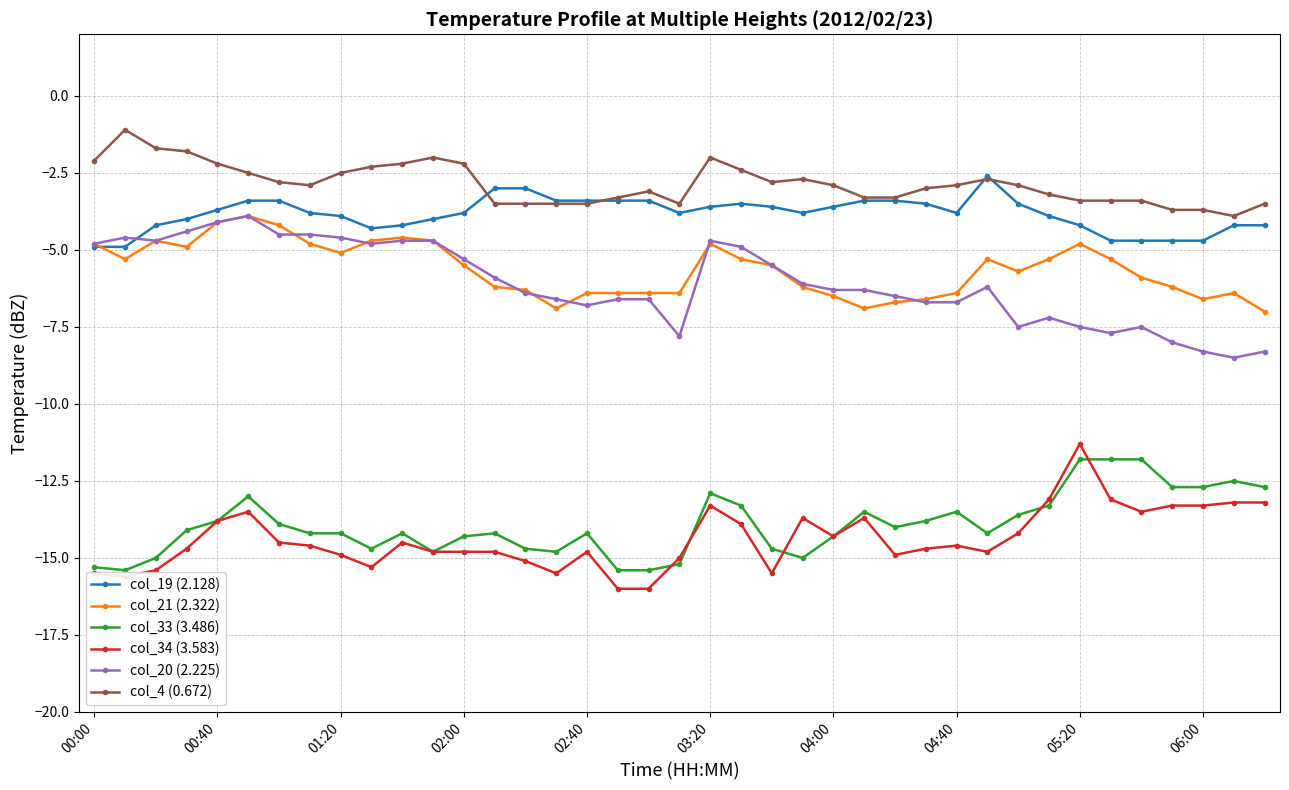

Which series has the largest total across all categories?

col_4 (0.672)